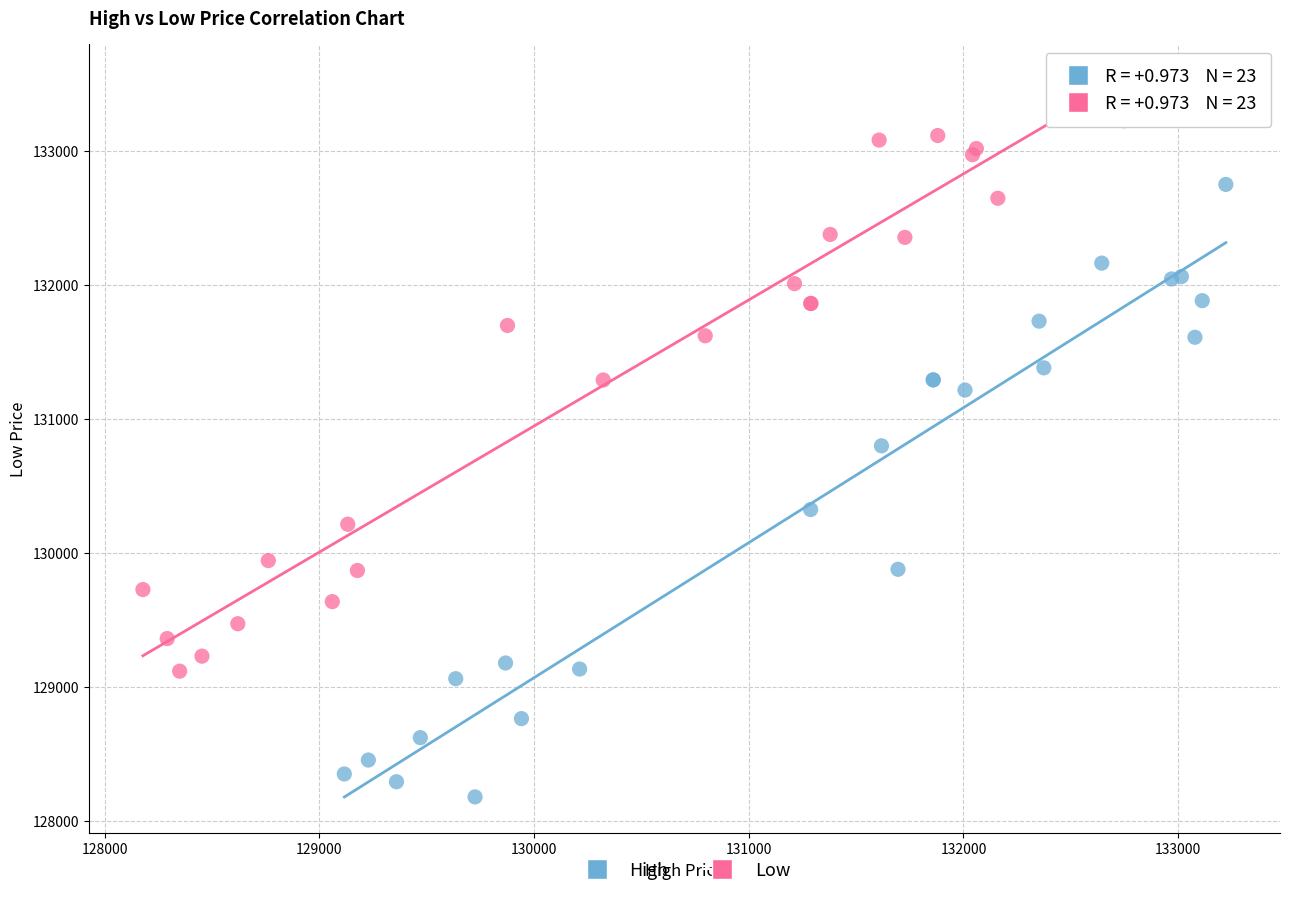

Which series contains the lowest Y value?

High